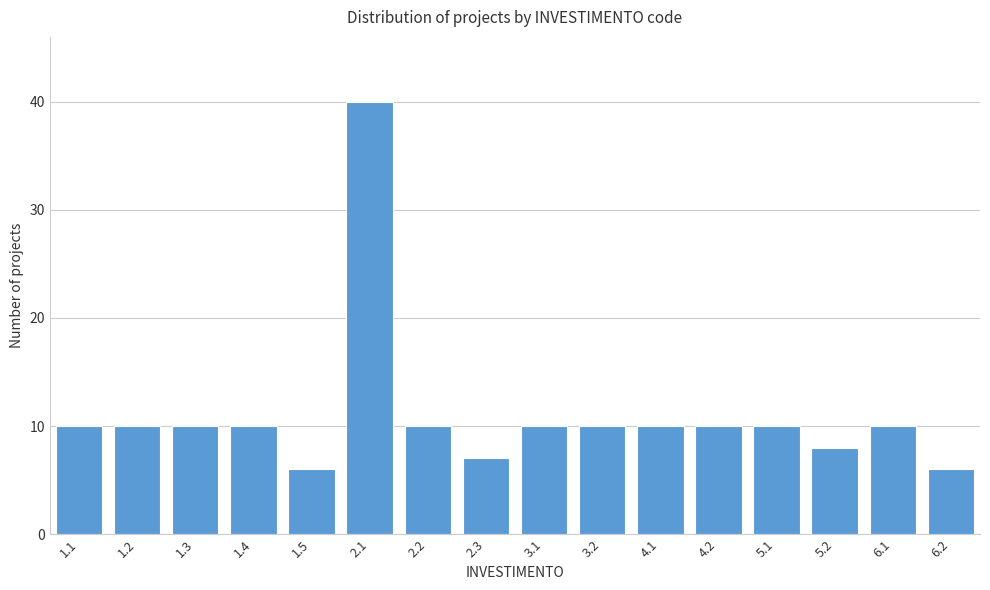

Reading left to right, list all the values displayed in this chart.

1.1=10	1.2=10	1.3=10	1.4=10	1.5=6	2.1=40	2.2=10	2.3=7	3.1=10	3.2=10	4.1=10	4.2=10	5.1=10	5.2=8	6.1=10	6.2=6